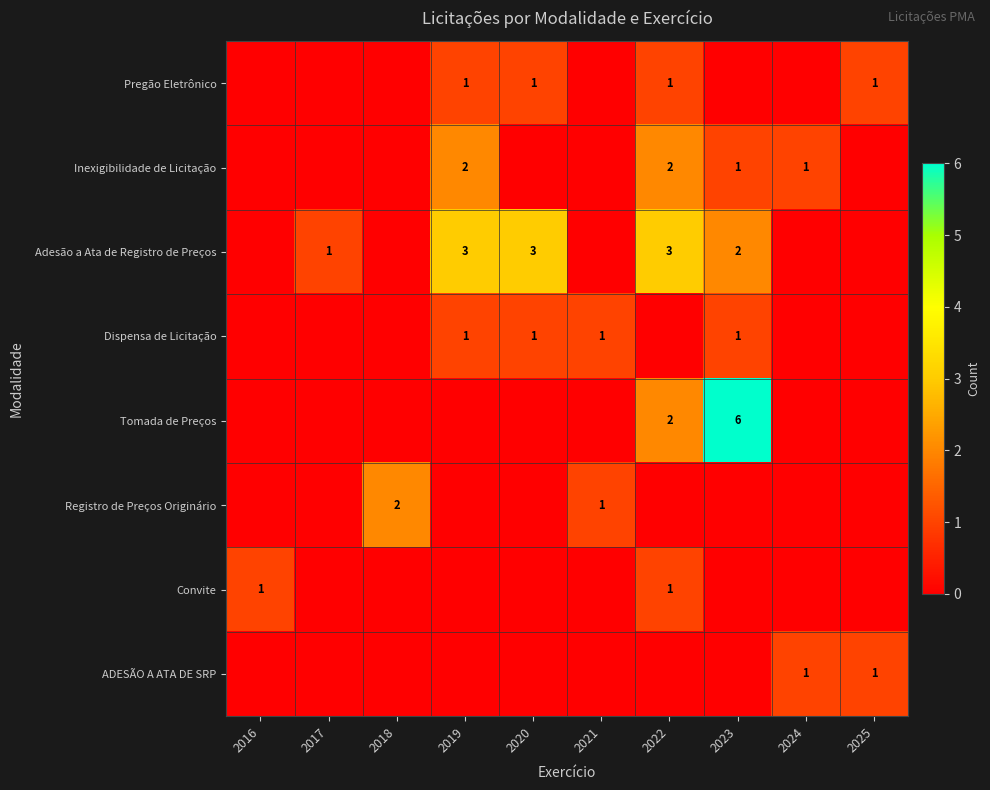

Between 2017 and 2018, which is larger?

2017